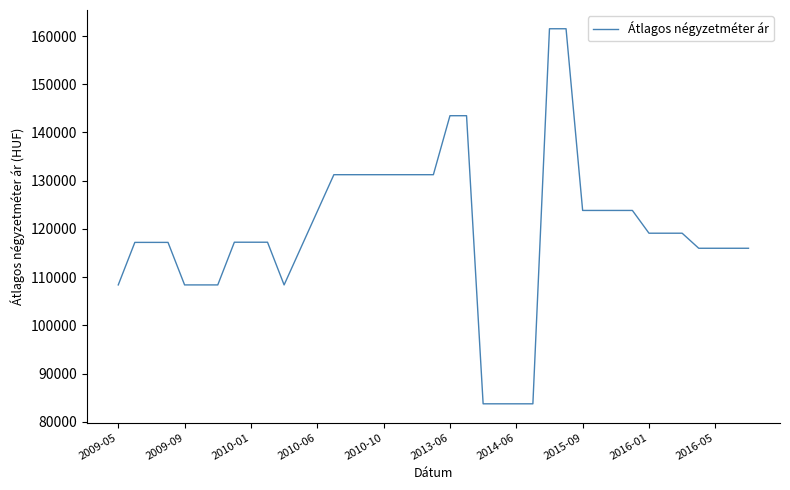

What is the difference between the maximum and minimum values?

77748